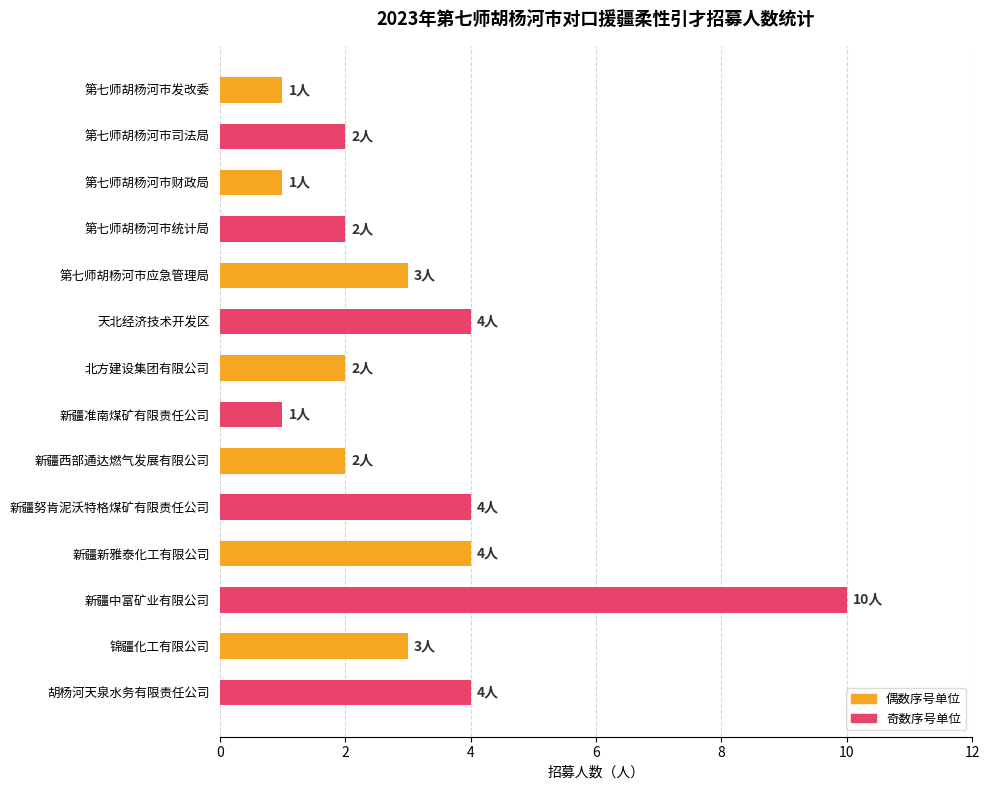

Is it true that the value at 新疆准南煤矿有限责任公司 is 1?

True